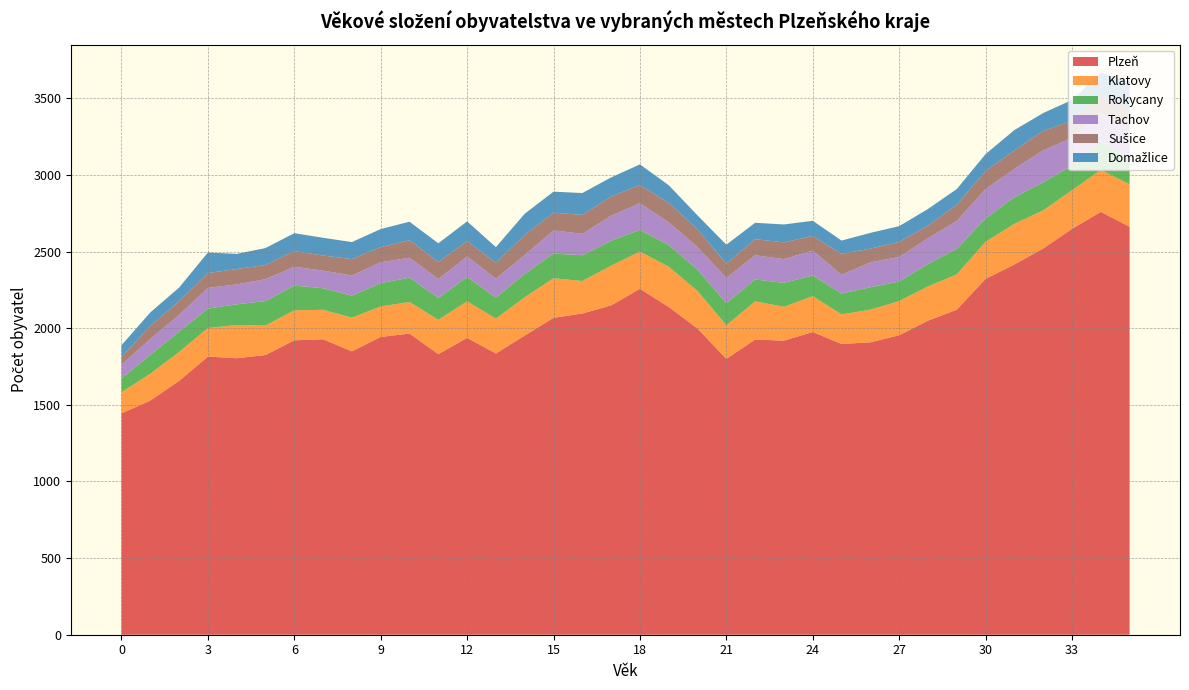

Reading right to left, list all the values displayed in this chart.

Plzeň: 2662	2759	2648	2520	2416	2322	2121	2049	1954	1908	1897	1975	1919	1926	1800	1998	2139	2257	2149	2096	2068	1952	1835	1937	1831	1965	1943	1849	1928	1921	1825	1804	1815	1656	1528	1444
Klatovy: 277	274	252	249	265	242	230	224	223	213	193	234	221	249	219	245	262	243	259	212	258	250	228	238	224	206	199	220	192	196	193	217	186	189	175	138
Rokycany: 170	182	160	183	174	152	167	146	128	146	136	135	156	143	144	139	142	141	163	168	161	152	137	159	142	159	152	143	141	161	159	135	127	132	123	90
Tachov: 194	189	182	209	184	192	182	168	160	163	123	162	155	158	165	147	148	175	163	140	151	124	123	134	124	130	136	132	115	123	143	130	135	110	104	90
Sušice: 132	118	111	126	121	118	105	82	98	89	136	96	109	105	92	116	127	118	125	123	116	130	104	101	111	114	99	107	98	102	93	100	97	89	85	50
Domažlice: 172	145	136	117	133	110	103	109	103	103	87	99	117	107	125	91	115	135	125	143	137	139	102	128	122	121	118	111	116	117	110	99	134	89	88	77